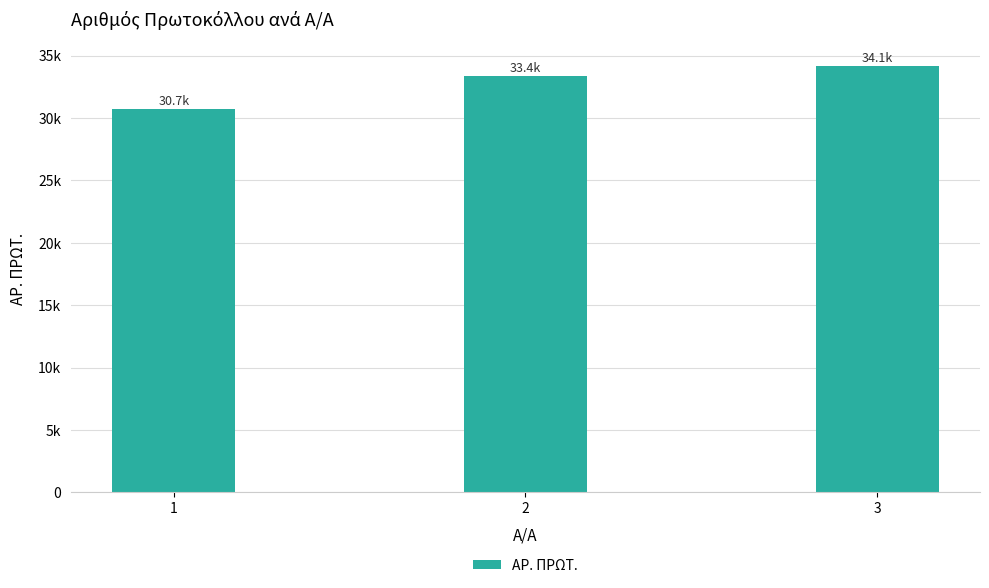

What is the ratio of the value at 1 to the value at 2?

0.9